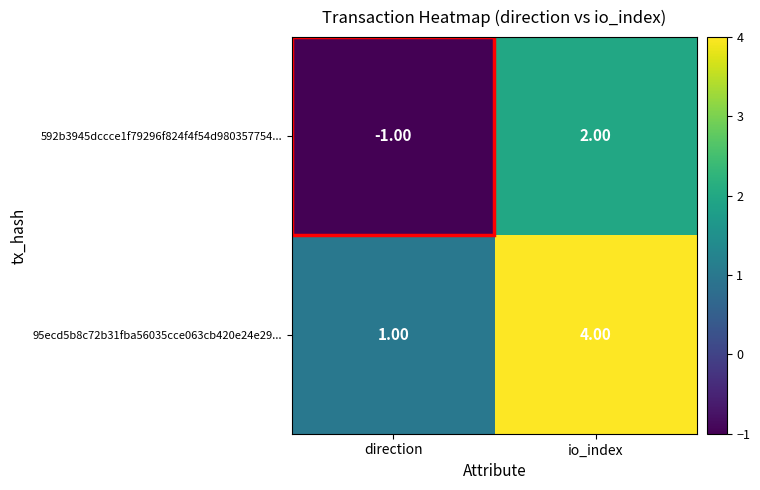

Which category has the lowest value across all series?

direction